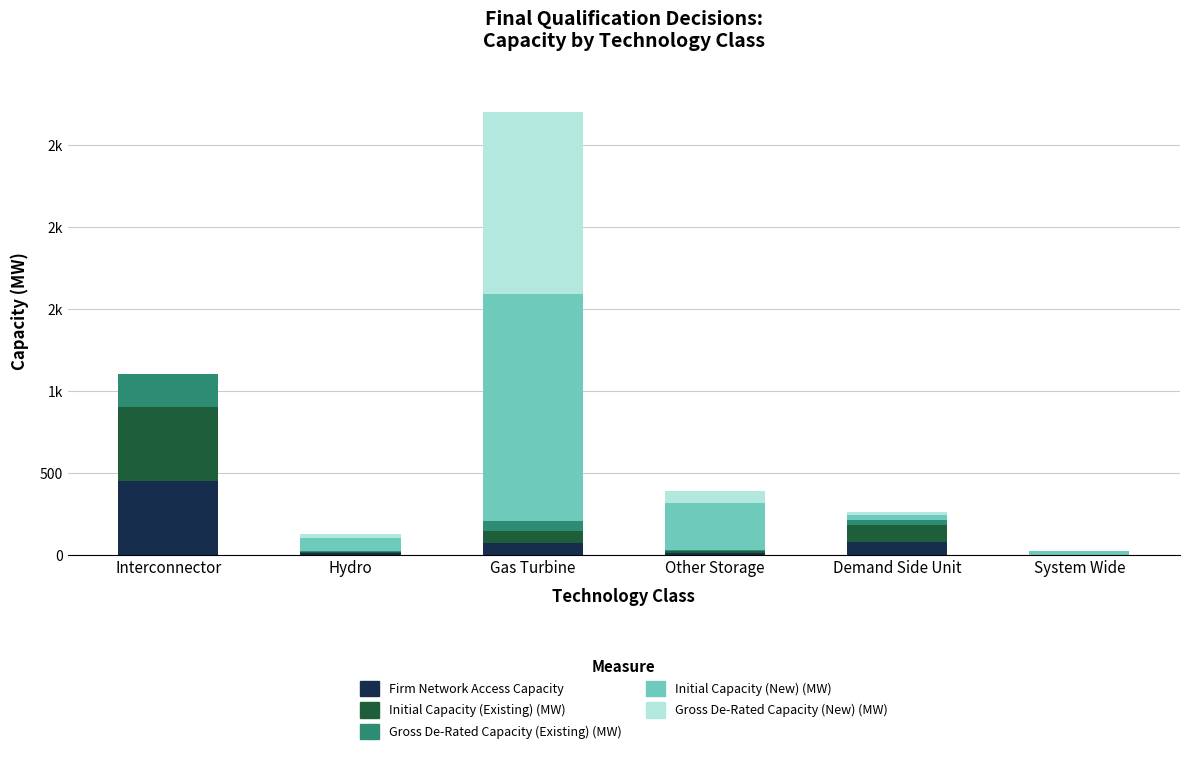

True or false: Firm Network Access Capacity has a value of 0.0 at System Wide.

True